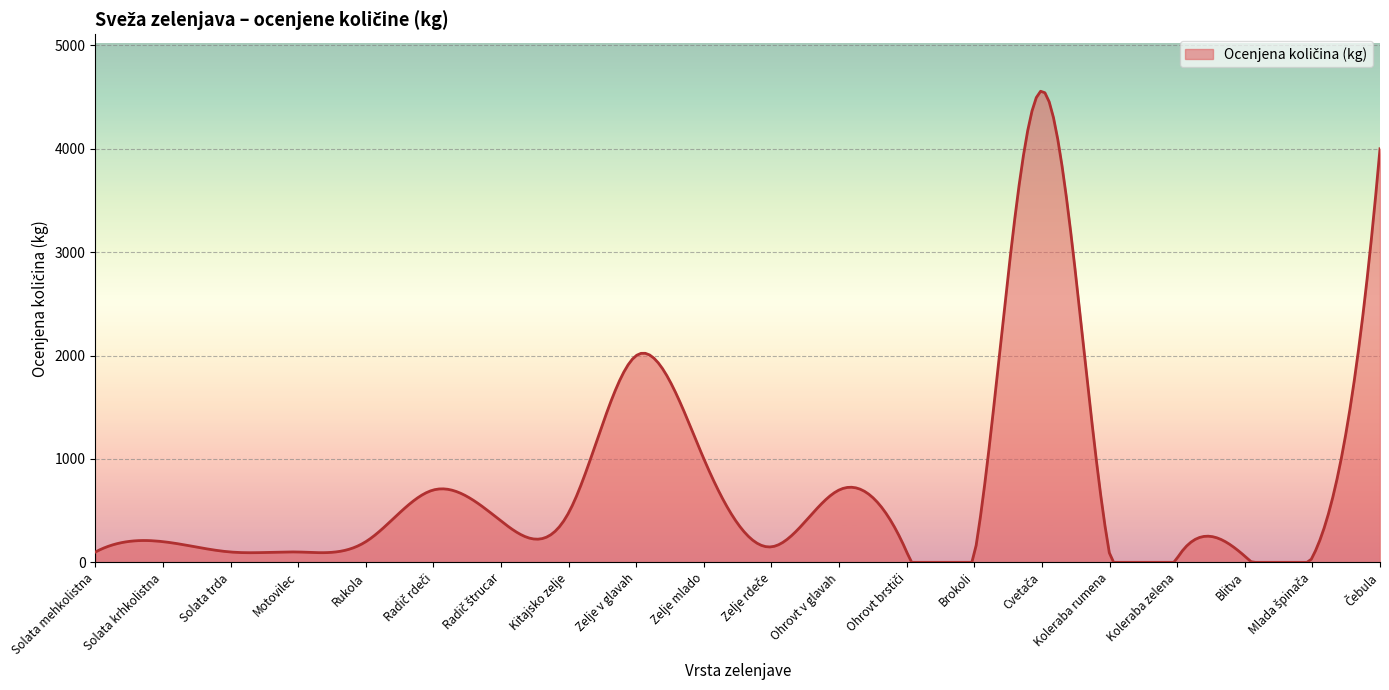

What is the difference between the maximum and minimum values?

4556.1